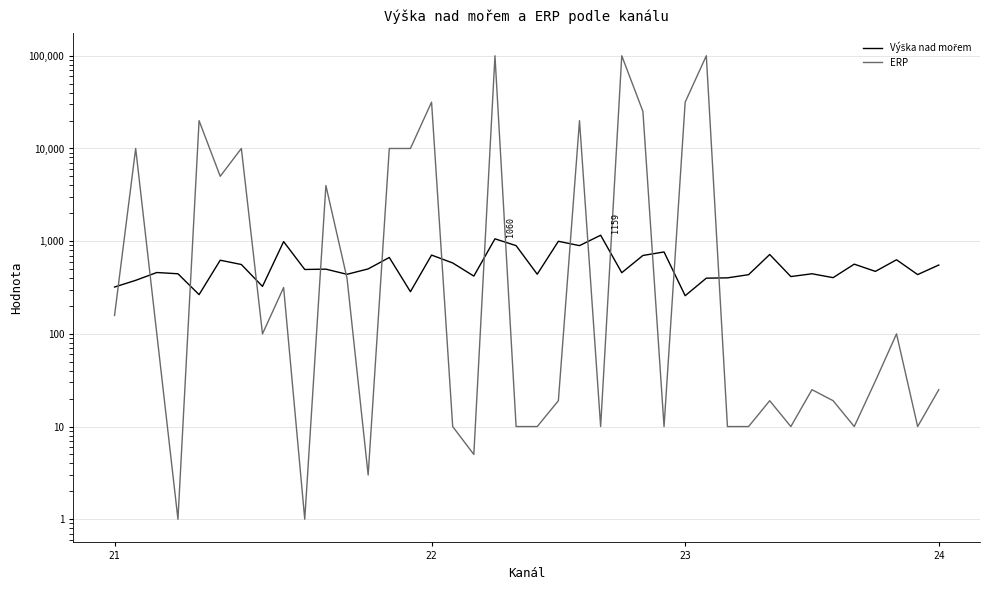

At which category is the sum across all series the highest?

18